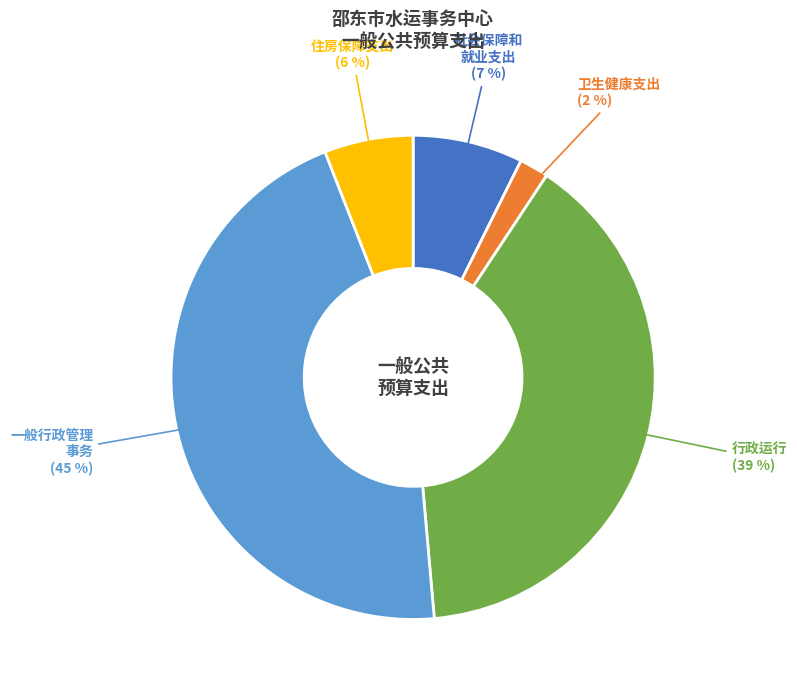

To the nearest percent, what is the average slice percentage?

20%